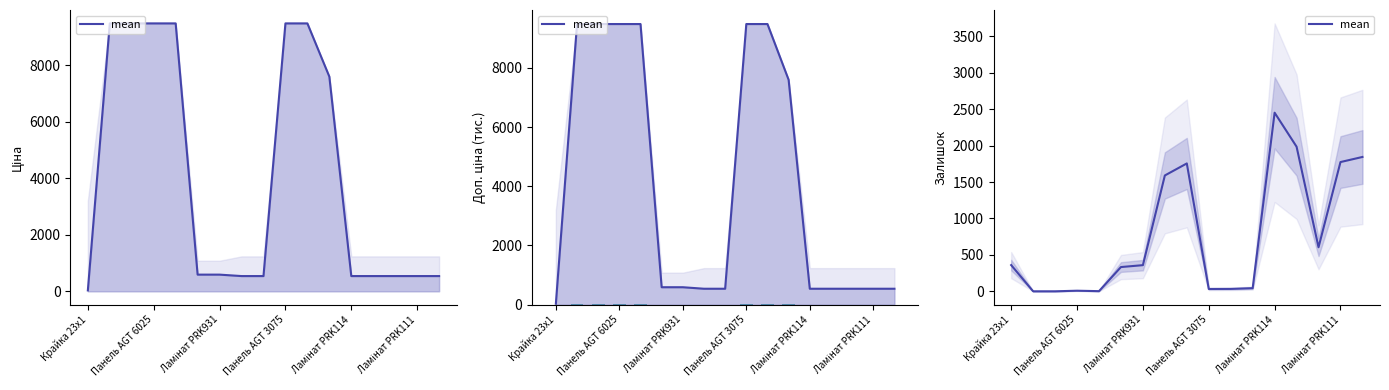

At which category does the chart reach its minimum across all series?

Панель AGT 6025